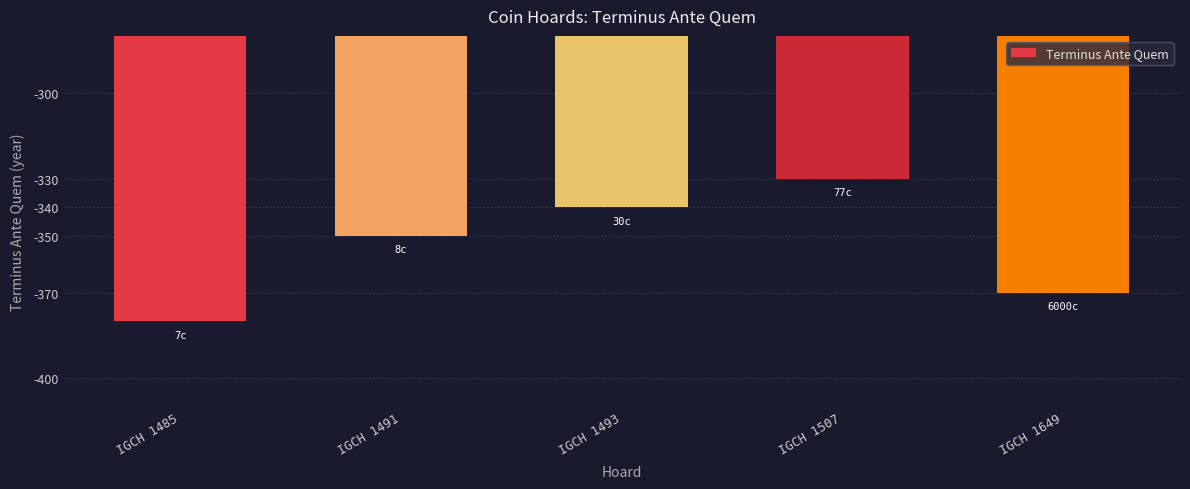

Reading left to right, what are all the values shown in this chart?

-380	-350	-340	-330	-370